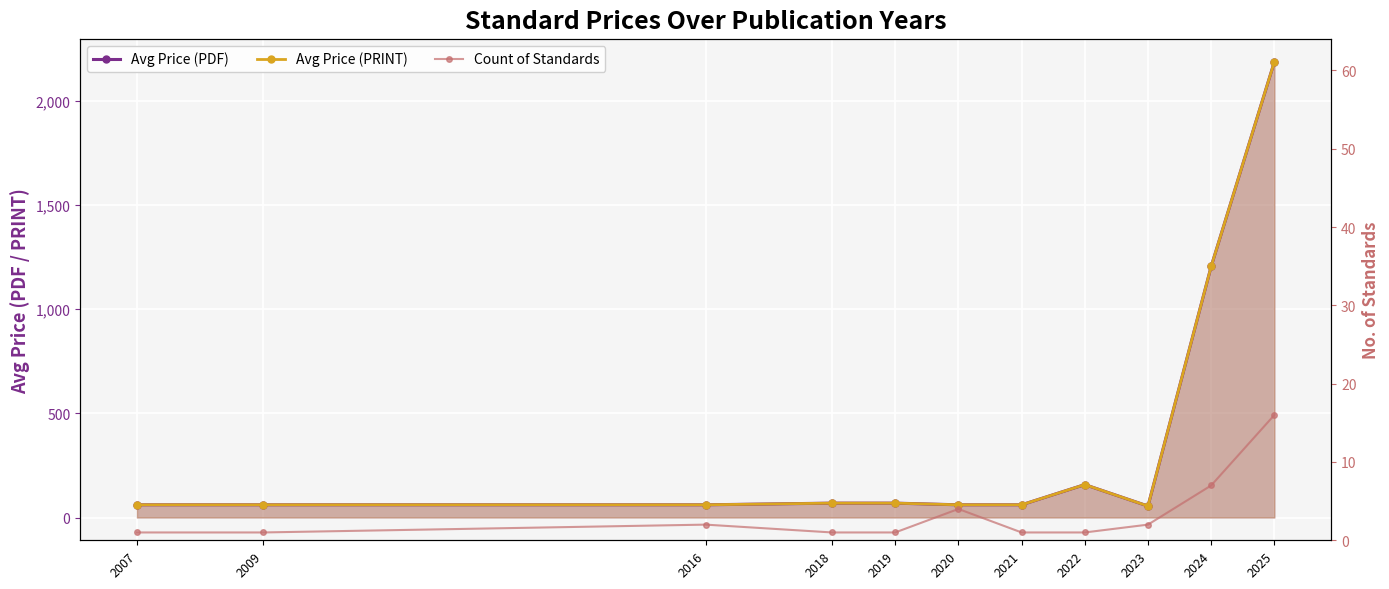

True or false: Avg Price (PDF) and Count of Standards intersect in this chart.

False